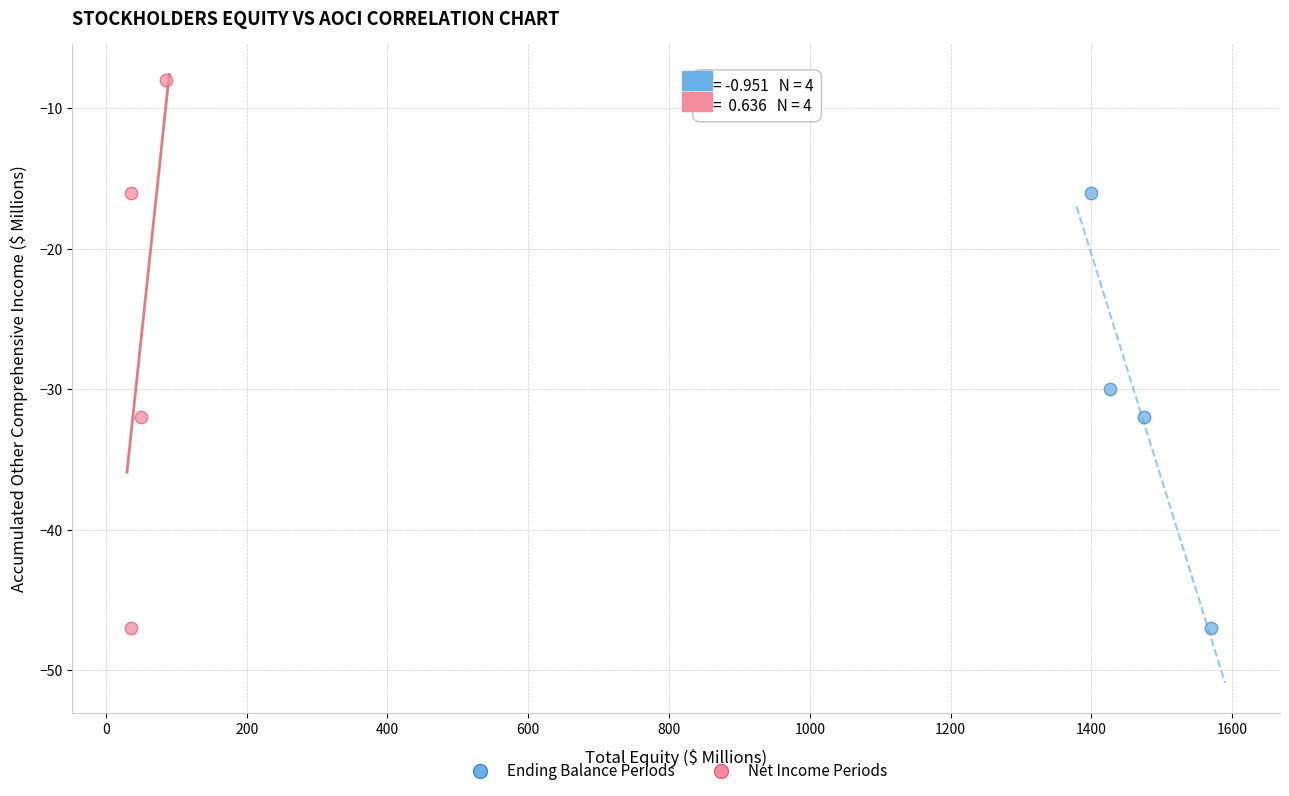

Which series has the widest spread of Y values?

Net Income Periods